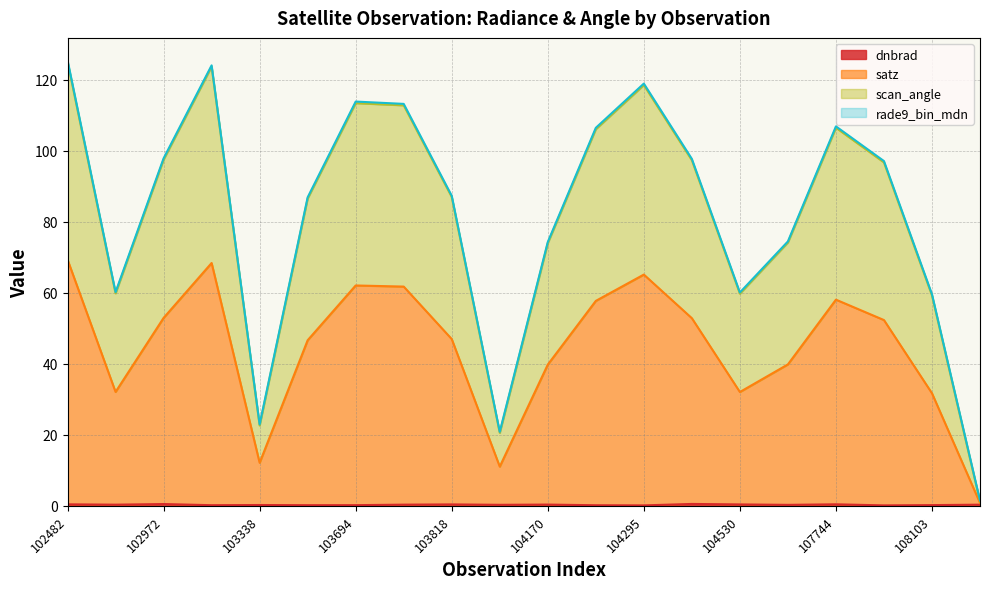

What is the highest value of the dnbrad series?

0.5